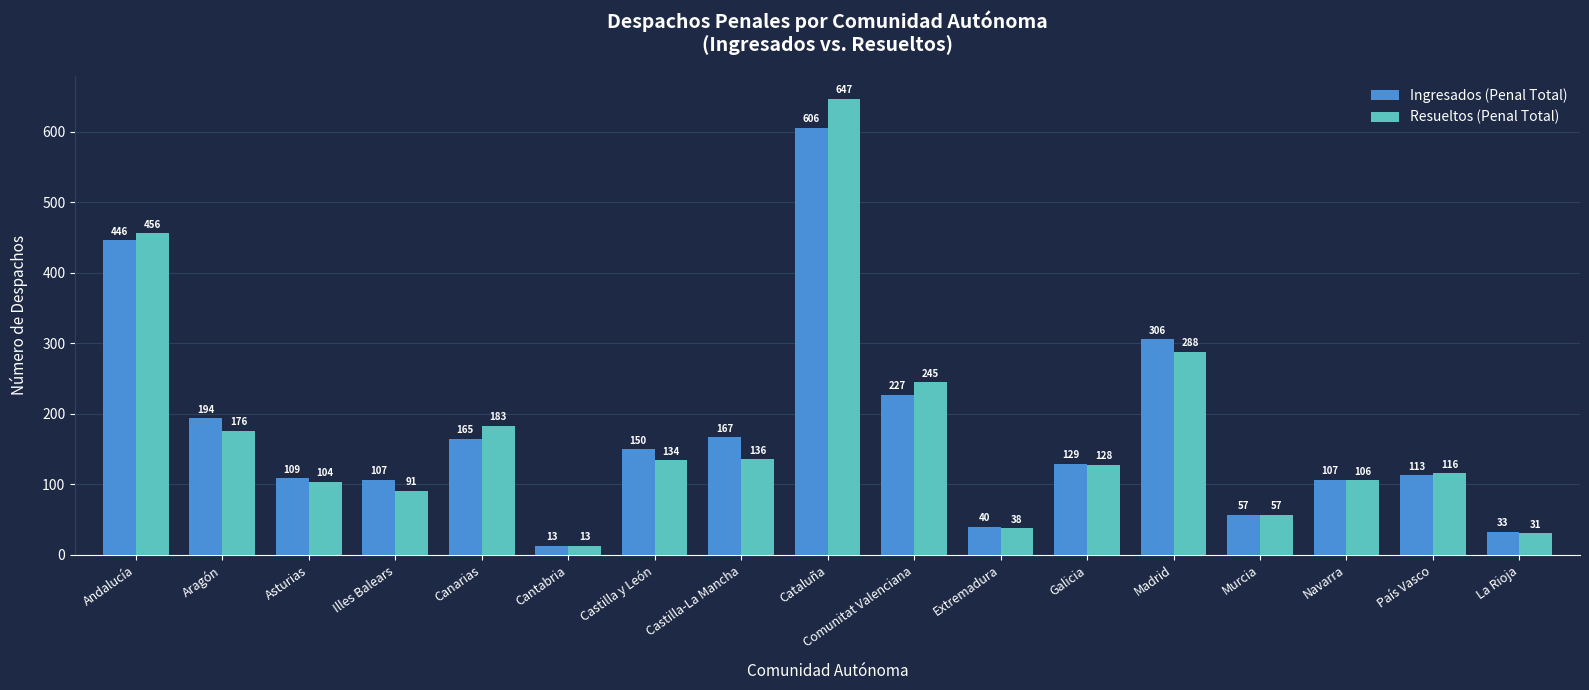

Which series has the widest spread of values?

Resueltos (Penal Total)